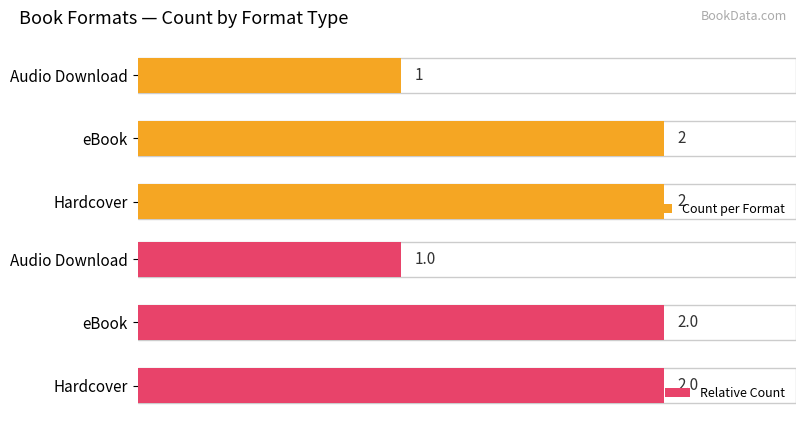

How many bars are there in total?

6